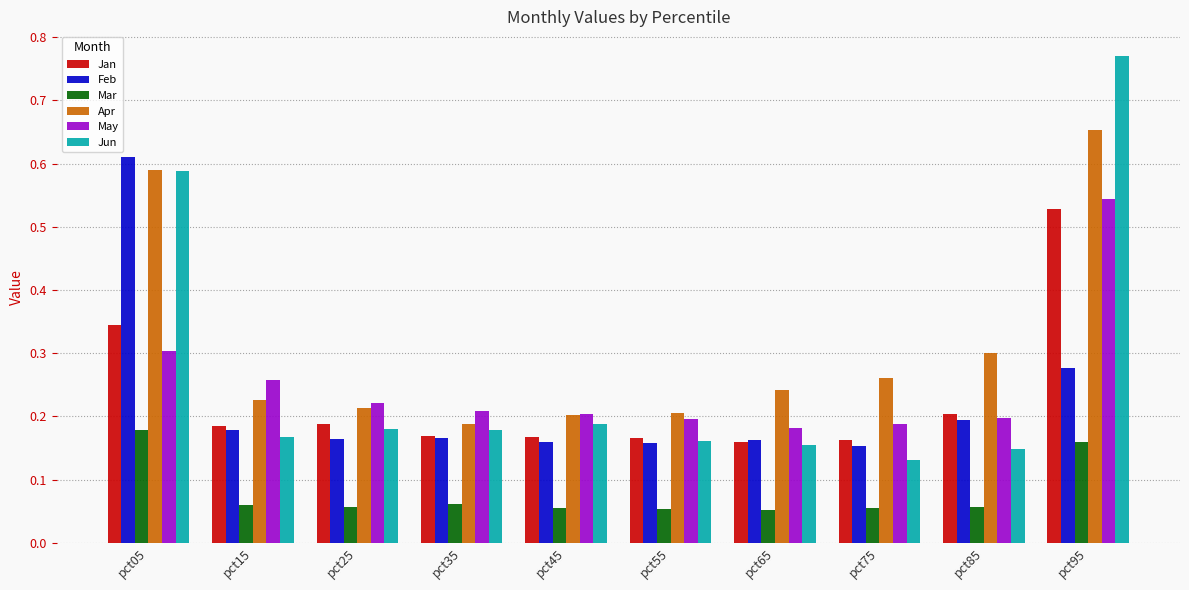

Which series has the widest spread of values?

Jun